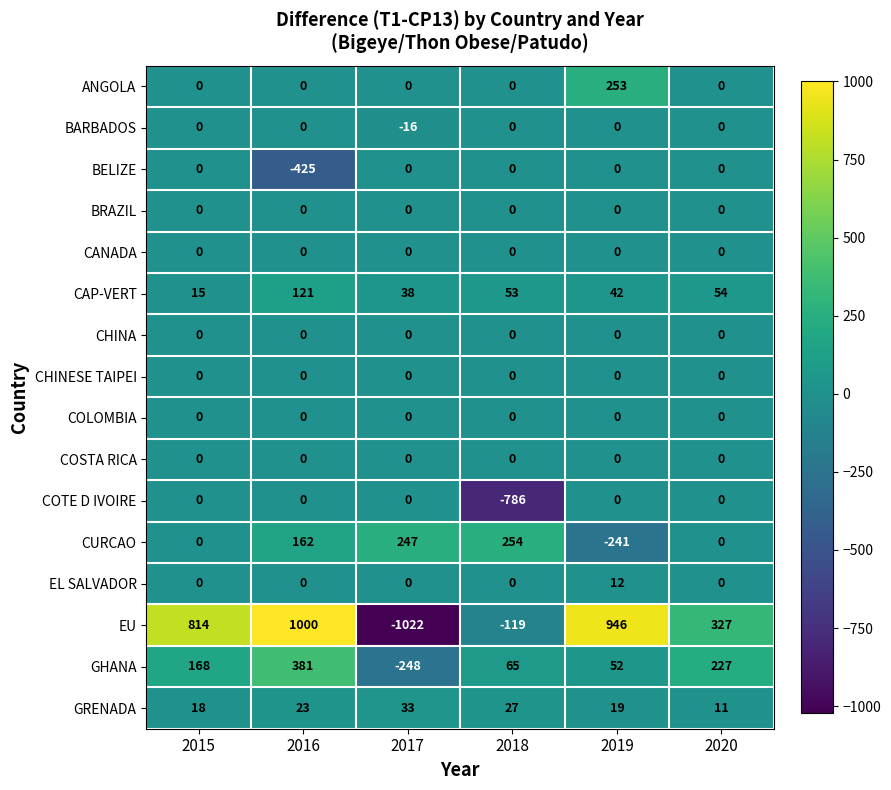

At which category is the sum across all series the highest?

2016